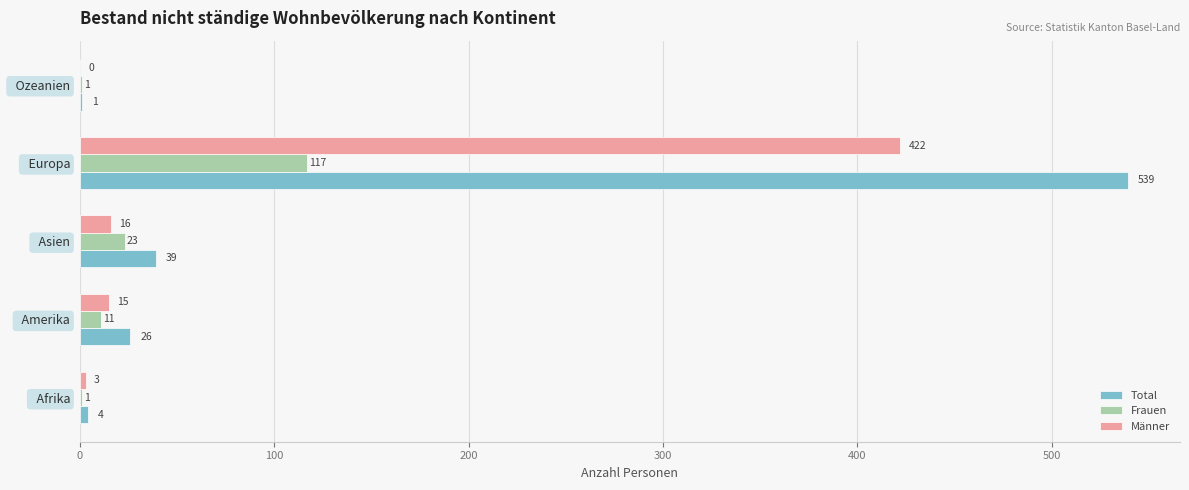

What value does the Frauen series have at   Asien?

23